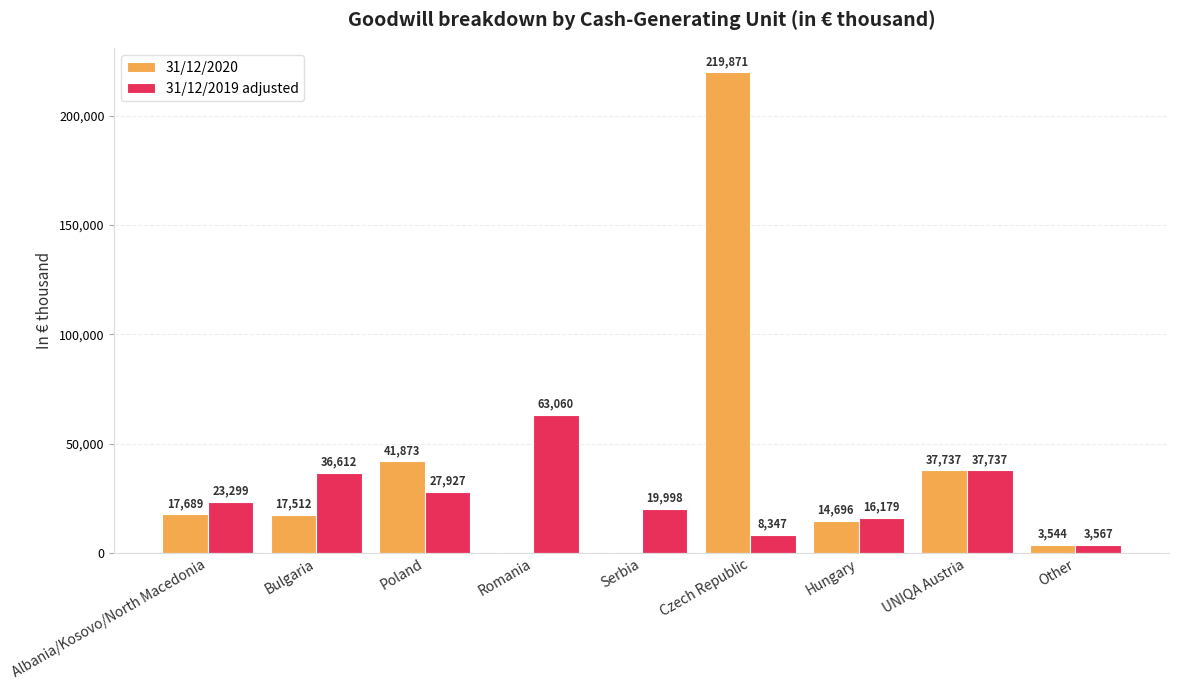

Which series changed the most between Albania/Kosovo/North Macedonia and Poland?

31/12/2020